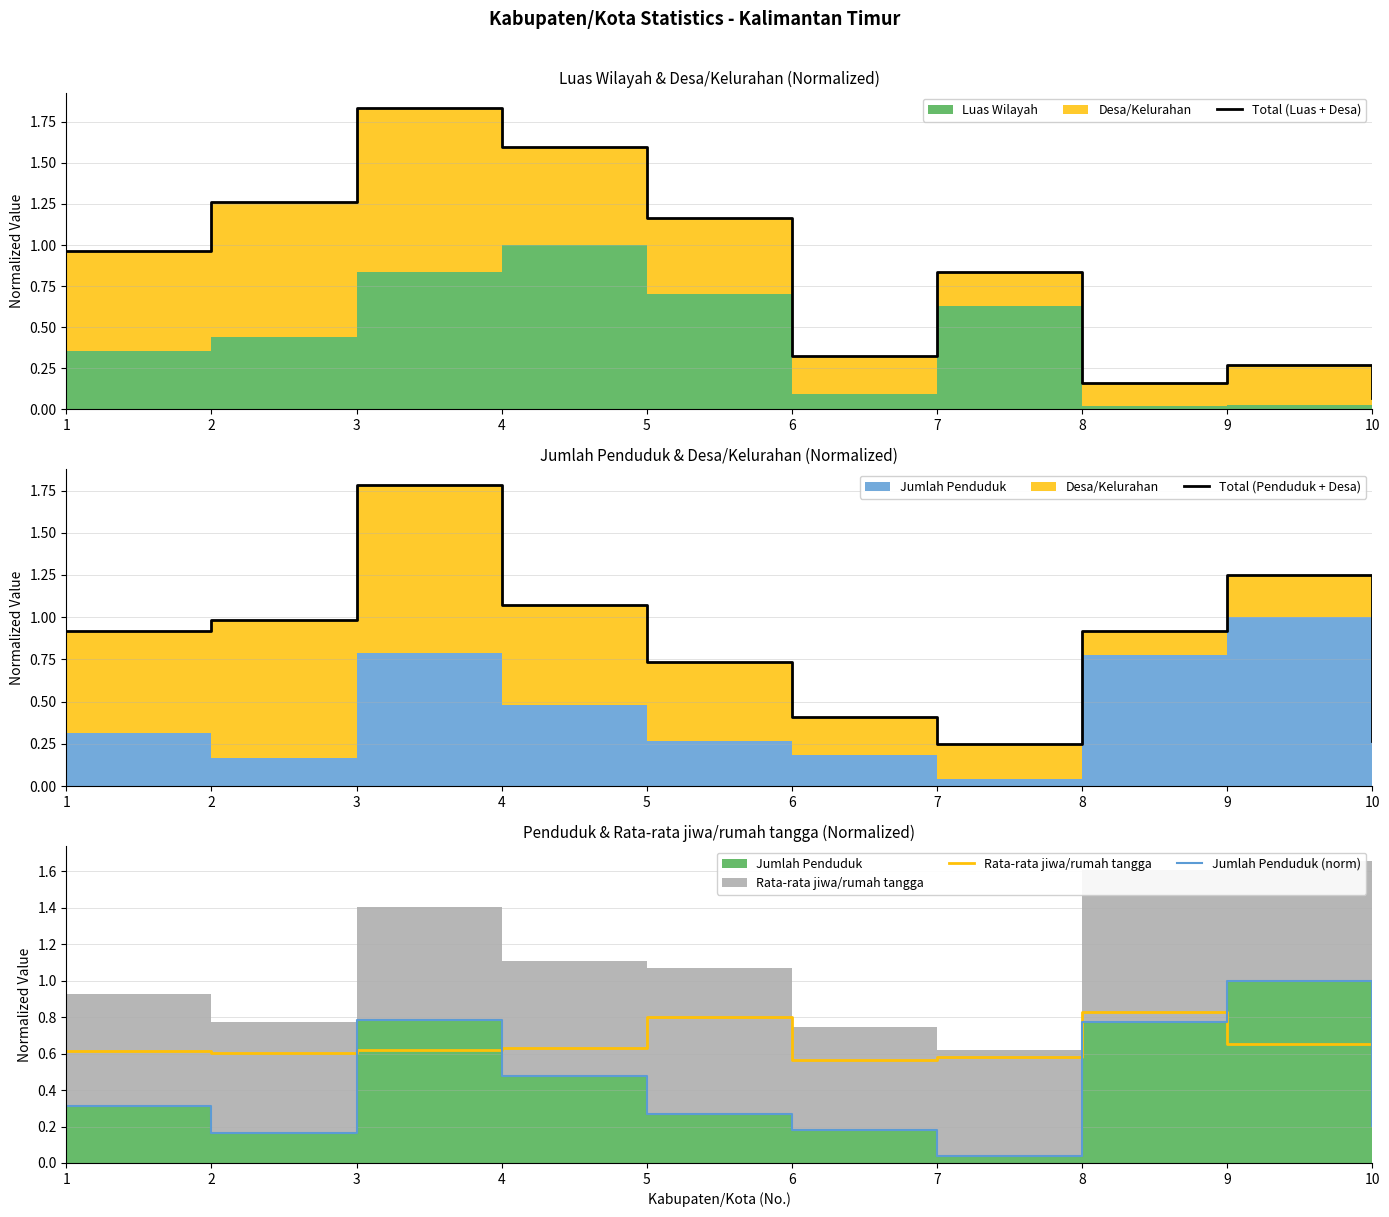

What is the spread (max minus min) of values at 7?

0.8